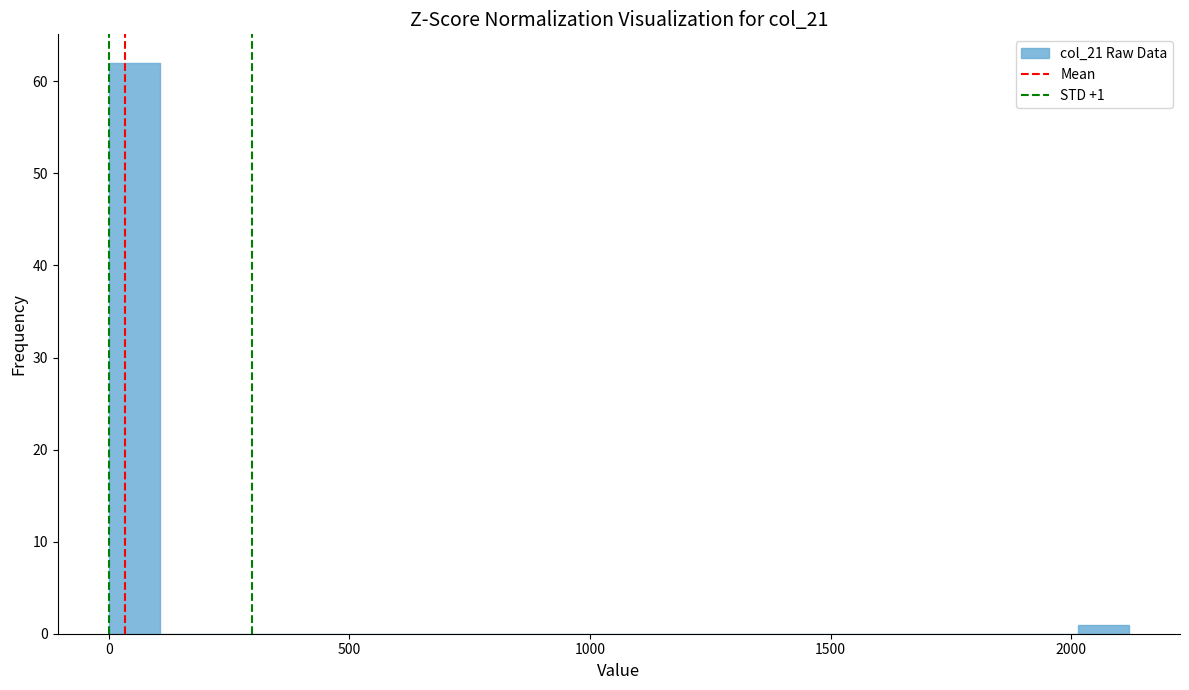

Read against the x-axis, roughly where is the centre of the tallest bar?

50